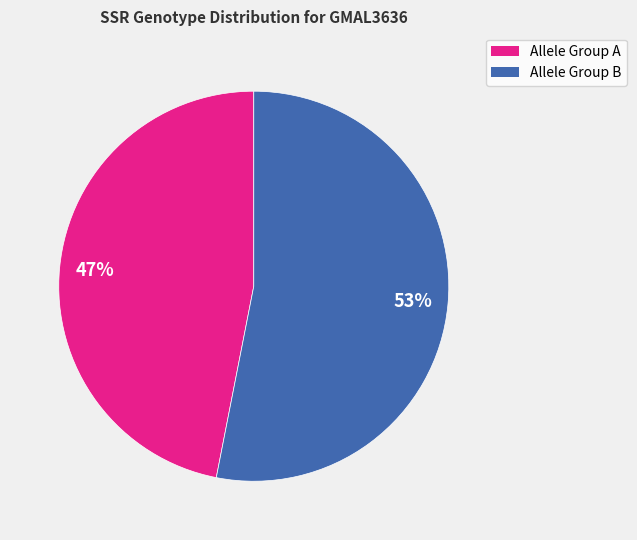

To the nearest percent, what is the average slice percentage?

50%